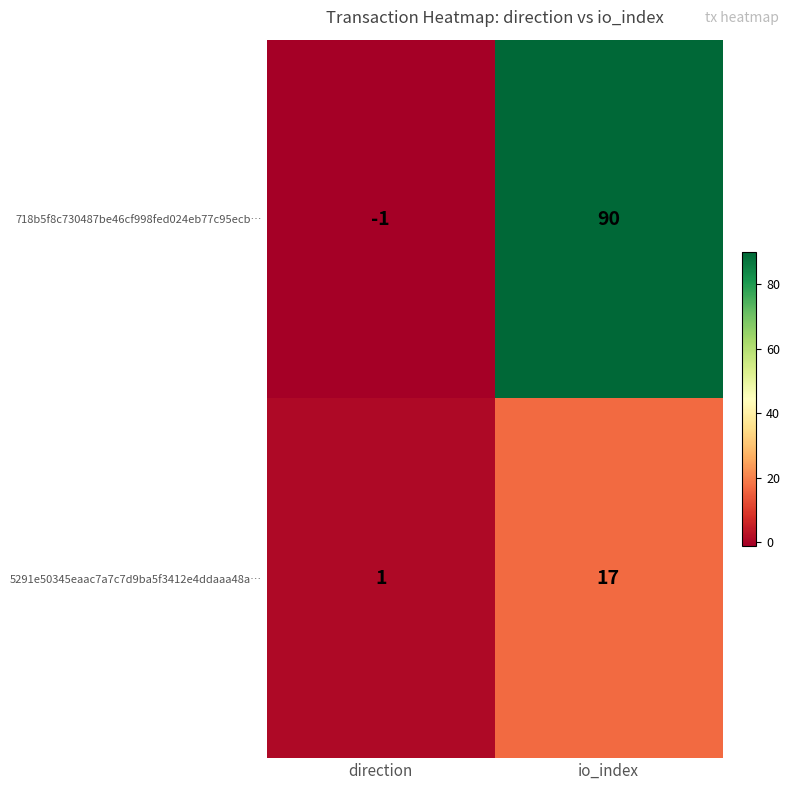

How many positive values does the 718b5f8c730487be46cf998fed024eb77c95ecb… series have?

1